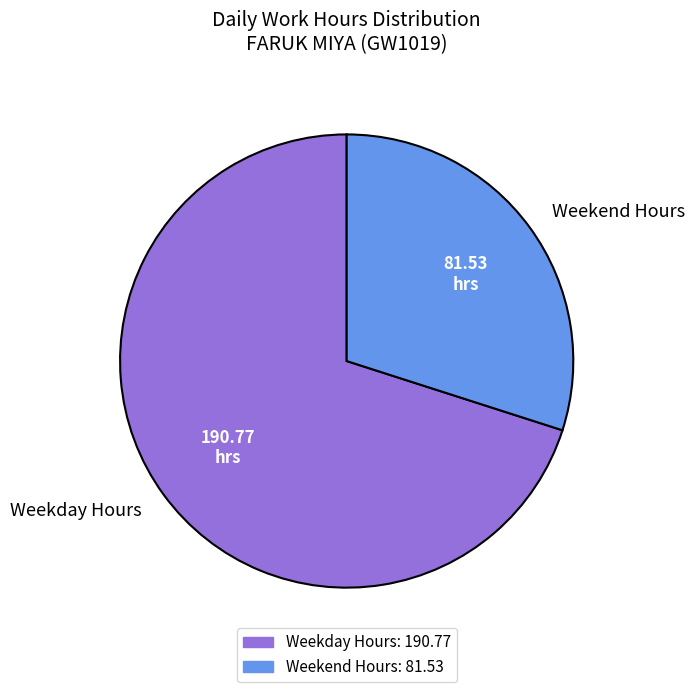

Between Weekend Hours and Weekday Hours, which is larger?

Weekday Hours